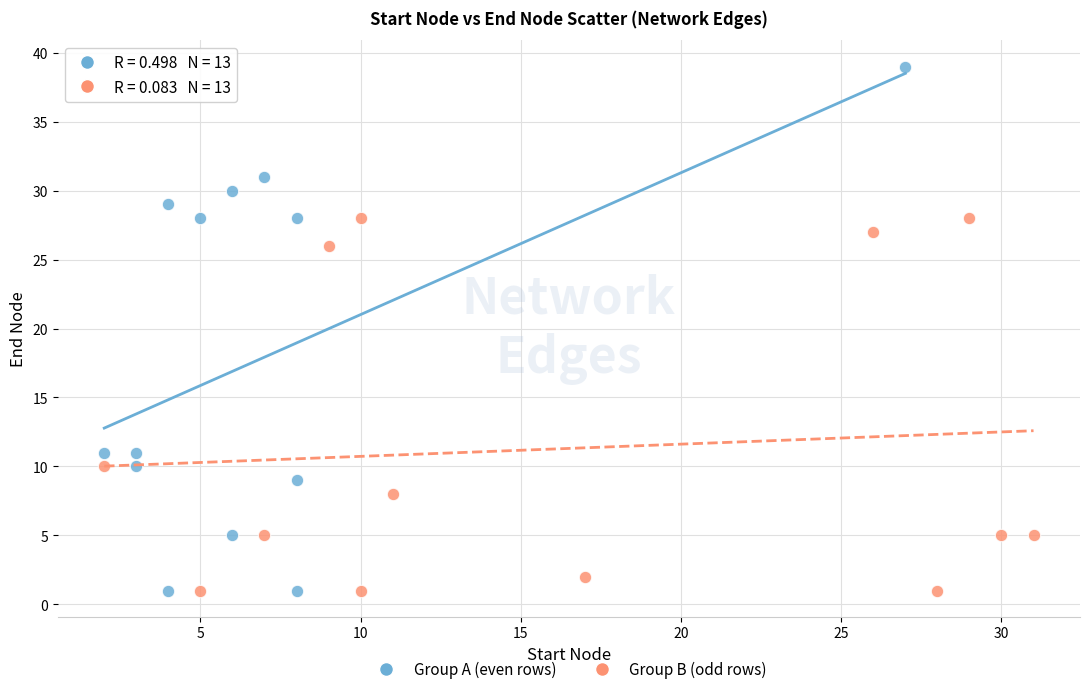

Which series has the largest Y range (max minus min)?

Group A (even rows)